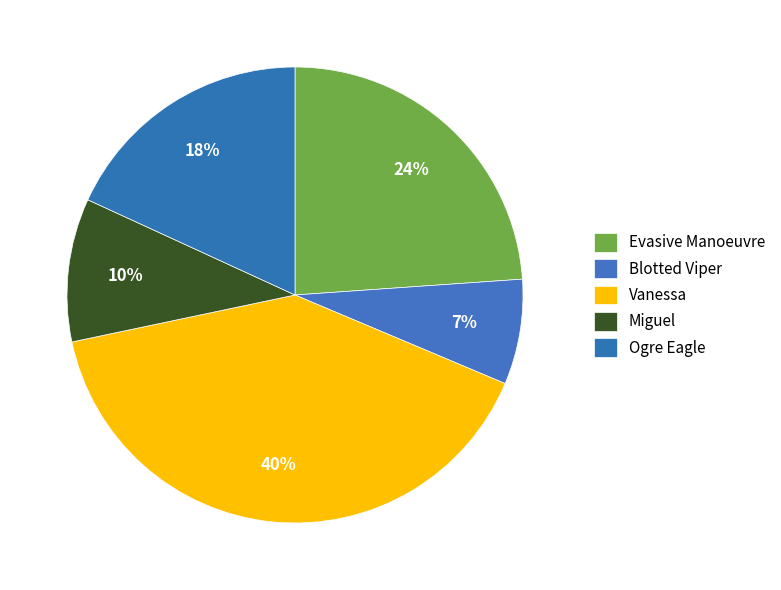

How many slices are in this pie chart?

5